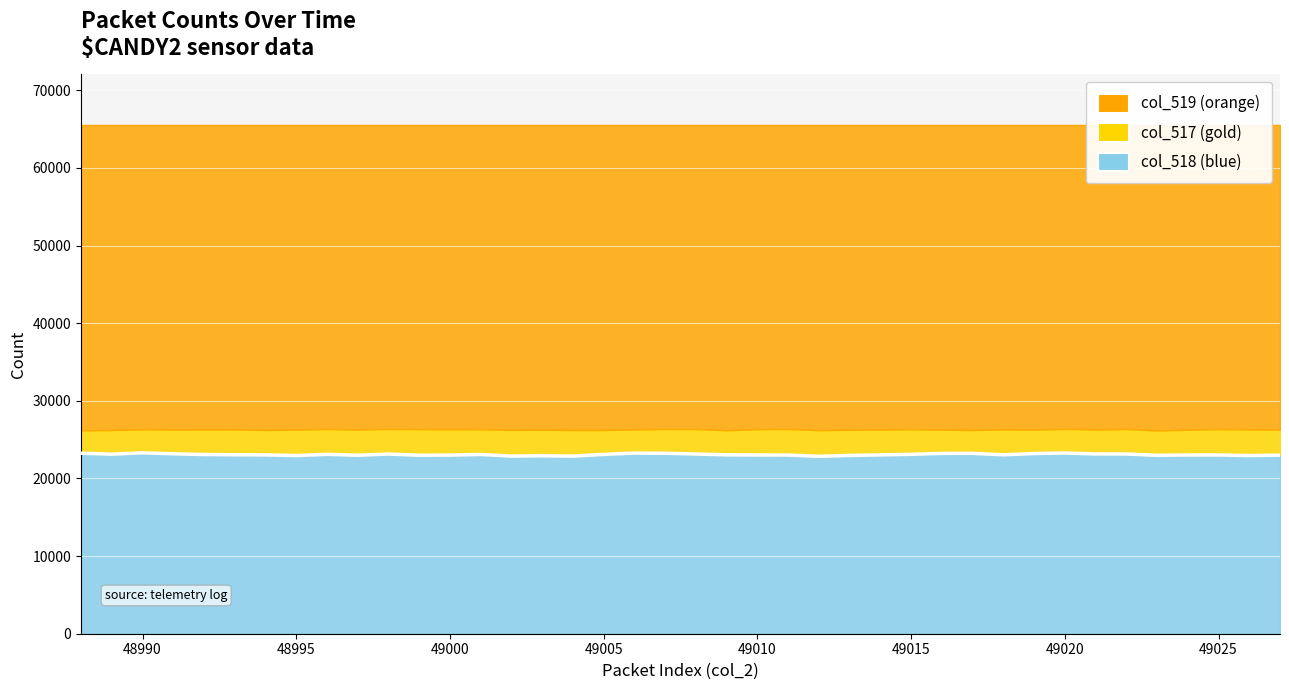

True or false: the data has more than 2 interior local peaks.

True